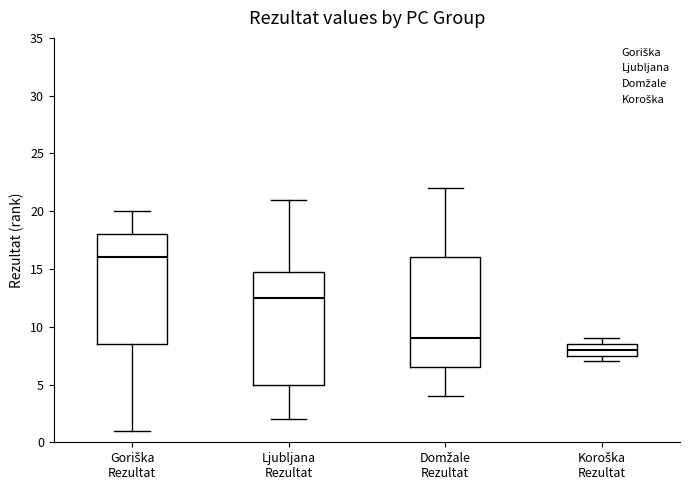

Where is the lower edge of the box for Domžale Rezultat on the y-axis? The values are not printed on the chart, so give them approximately, as read against the axis.

6.5